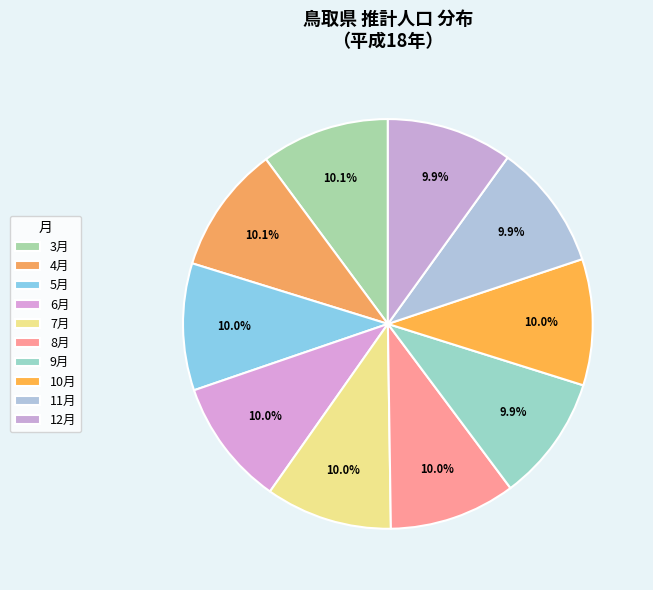

Does any single category account for the majority?

No